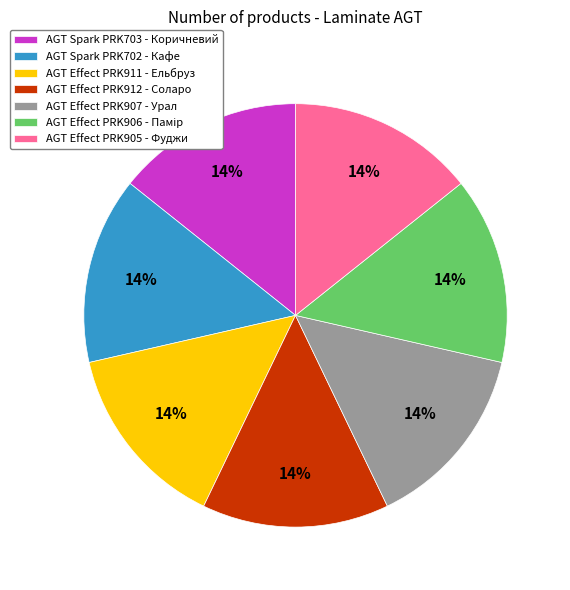

To the nearest percent, what is the average slice percentage?

14%